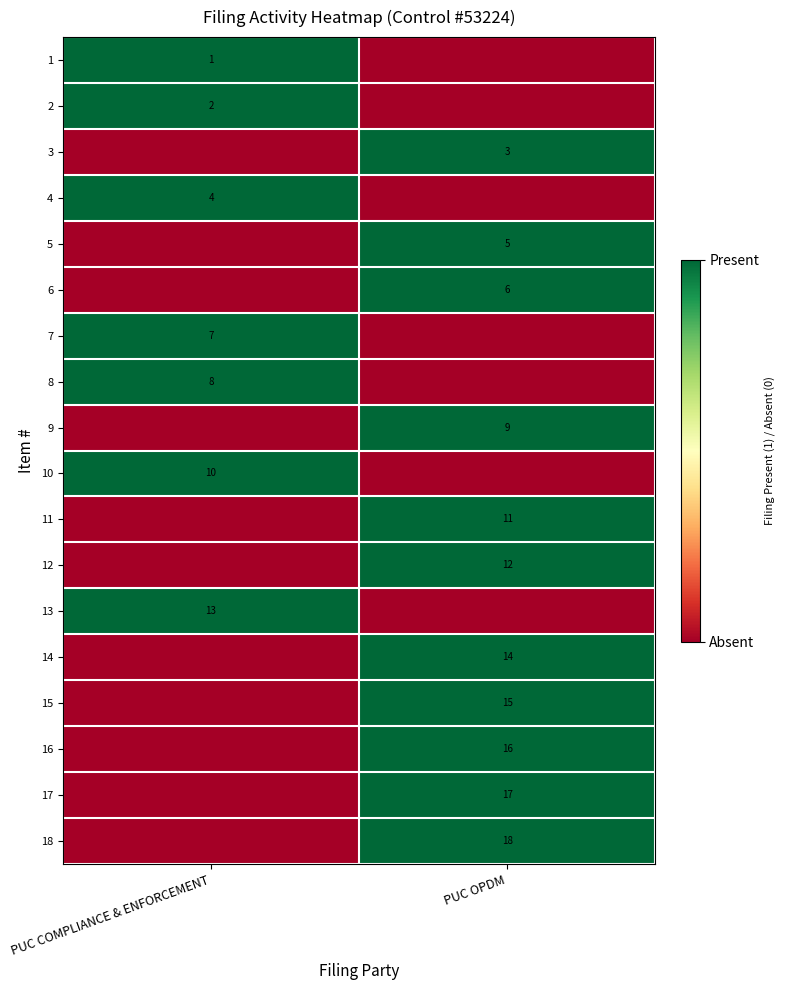

The 4 series shows 4 at PUC COMPLIANCE & ENFORCEMENT. True or false?

True